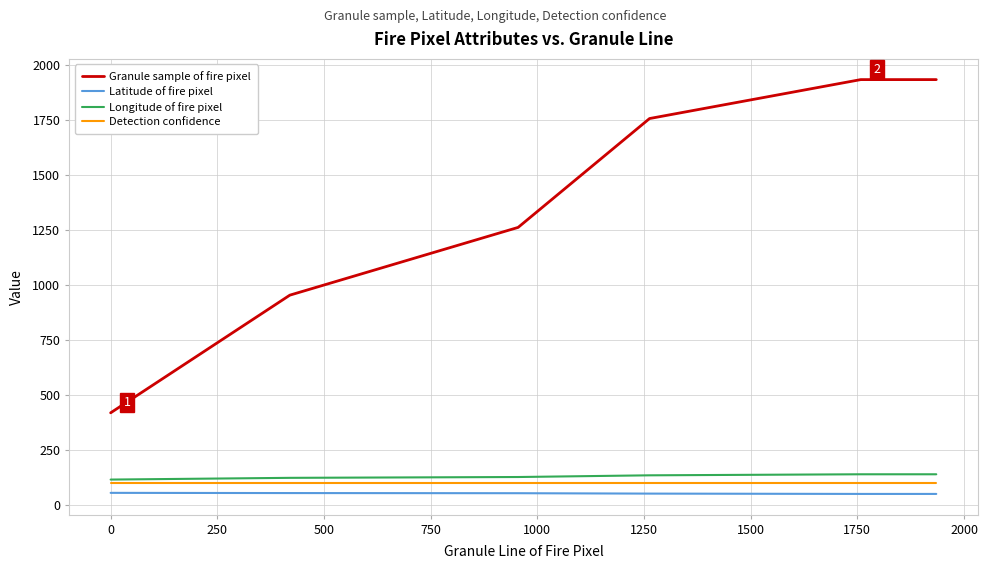

Is this an area chart (filled region under the line)?

No